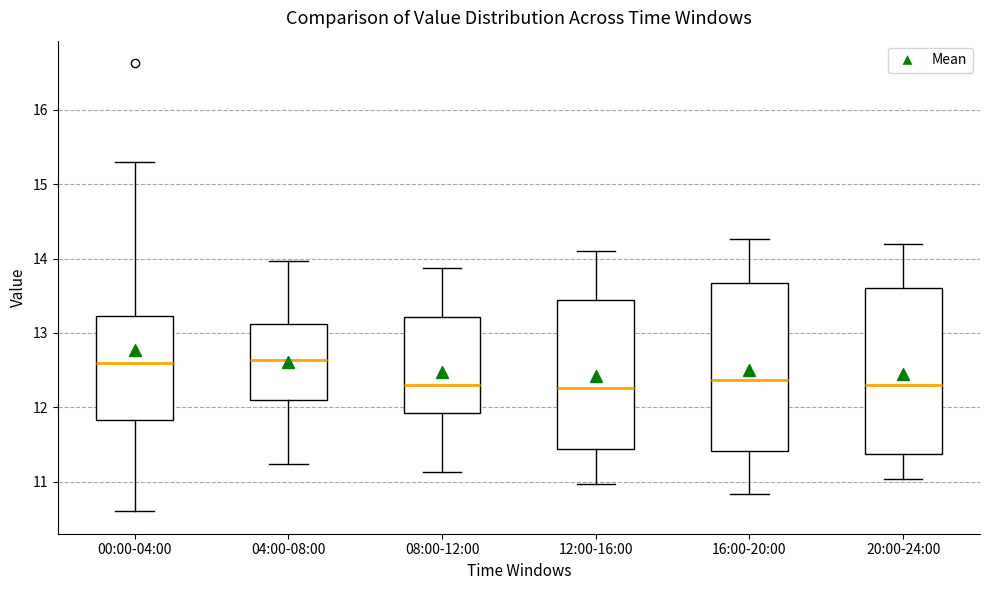

Reading left to right, read every box against the y-axis: the position of its median line, the range the box covers, and the ends of its whiskers. The values are not printed on the chart, so give them approximately, as read against the axis.

00:00-04:00: median 12.6, box 11.8 to 13.2, whiskers 10.6 to 15.3
04:00-08:00: median 12.6, box 12.1 to 13.1, whiskers 11.2 to 14.0
08:00-12:00: median 12.3, box 11.9 to 13.2, whiskers 11.1 to 13.9
12:00-16:00: median 12.3, box 11.4 to 13.4, whiskers 11.0 to 14.1
16:00-20:00: median 12.4, box 11.4 to 13.7, whiskers 10.8 to 14.3
20:00-24:00: median 12.3, box 11.4 to 13.6, whiskers 11.0 to 14.2